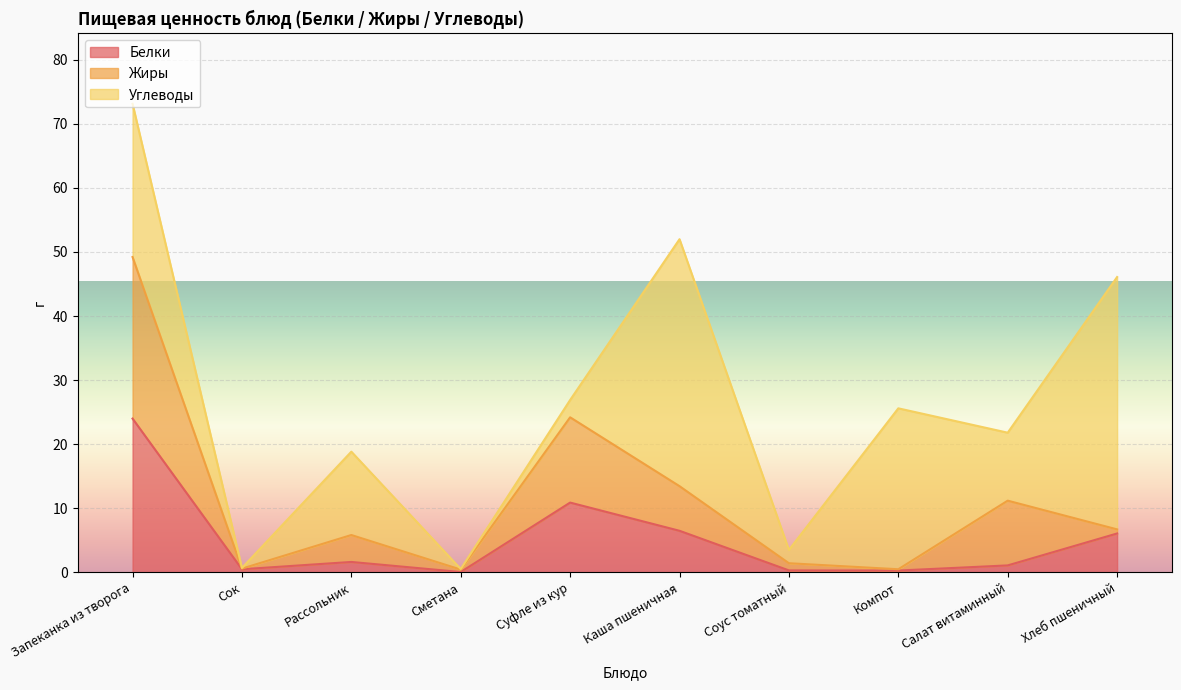

Which series has the largest total across all categories?

Углеводы